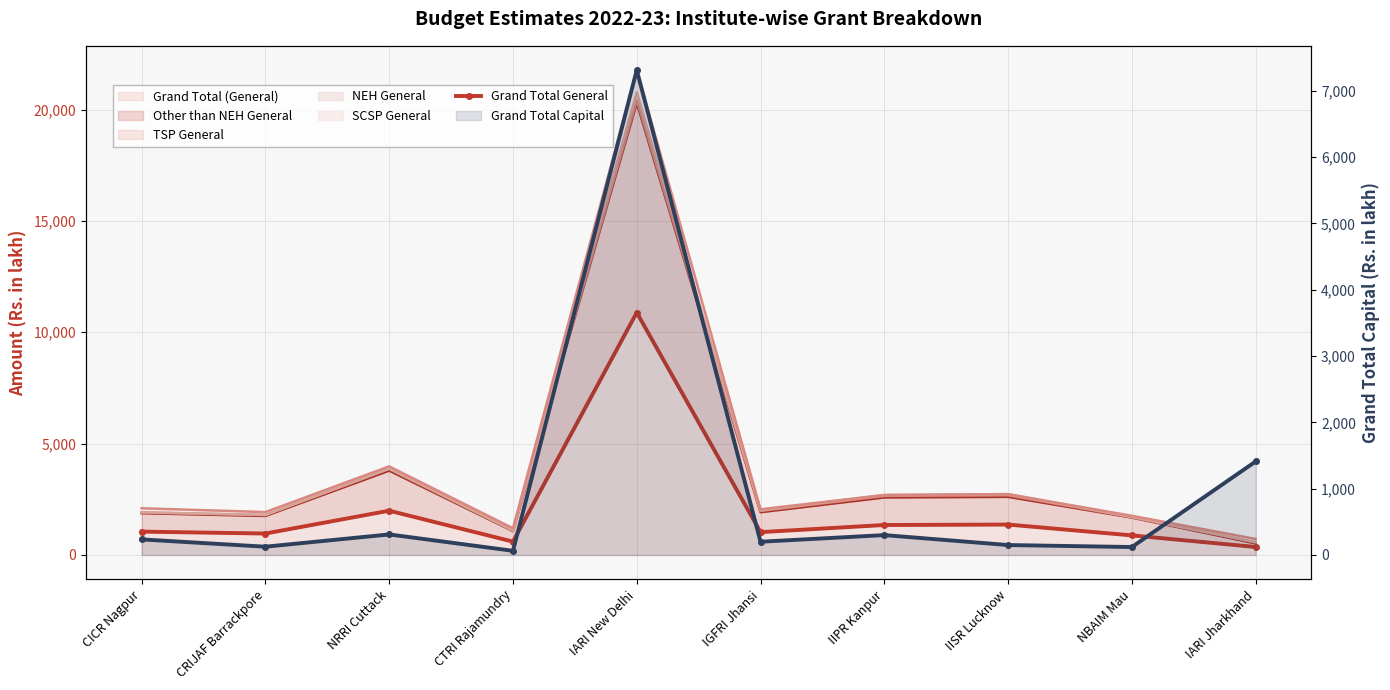

What is the smallest value displayed?

63.0